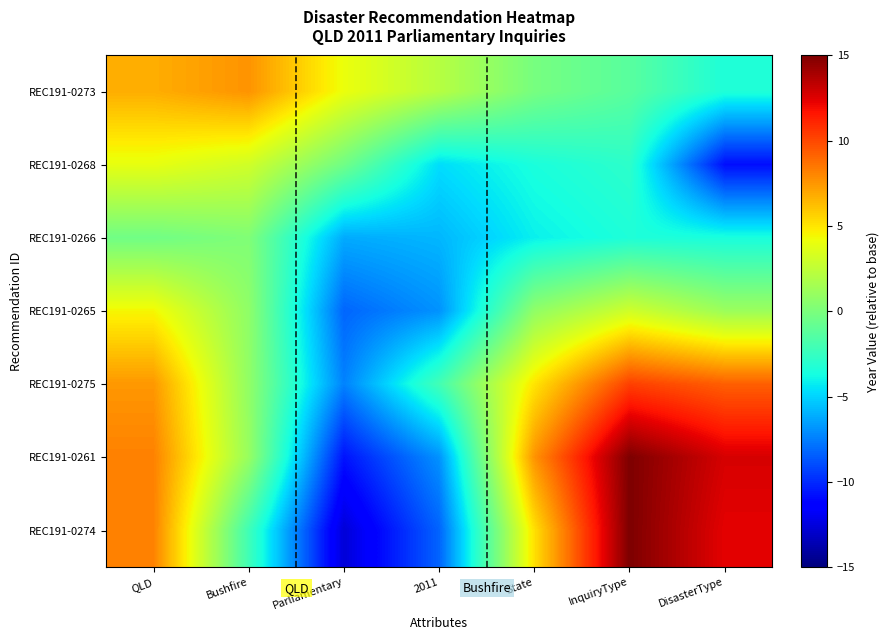

Which has a higher value, DisasterType or 2011?

2011